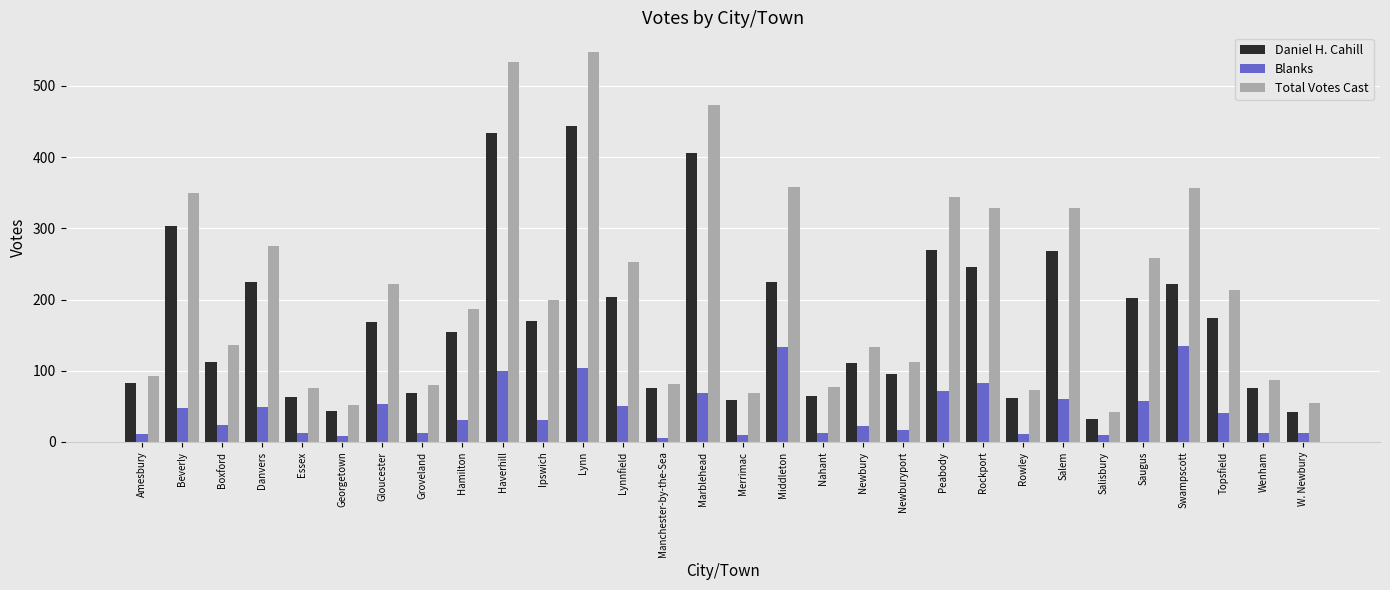

What is the total value across all series at Danvers?

549